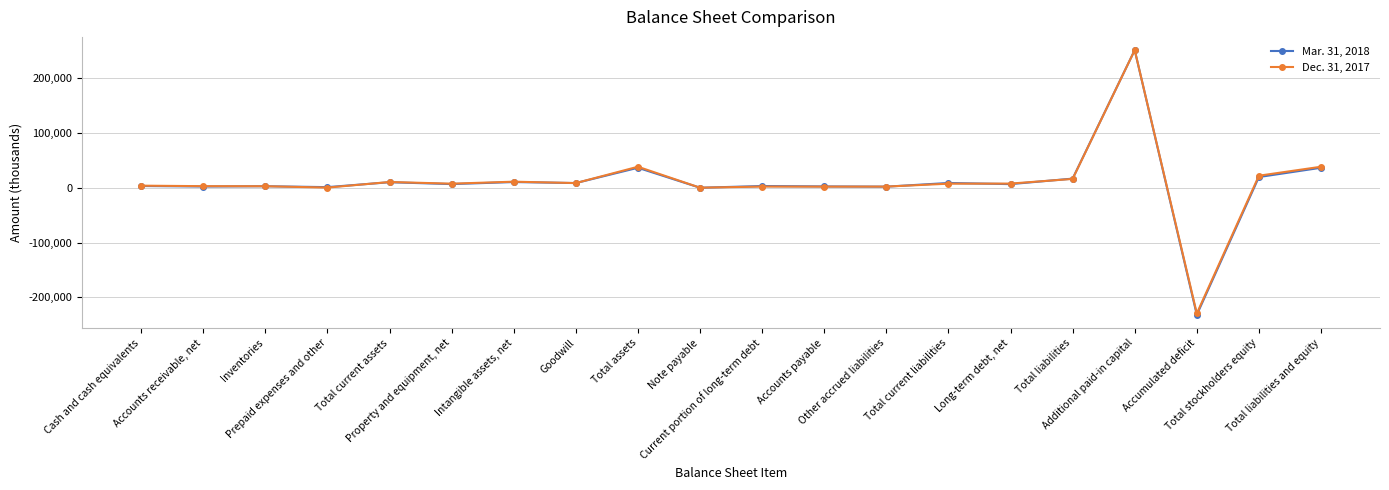

List the series in order of their peak value, highest first.

Mar. 31, 2018, Dec. 31, 2017